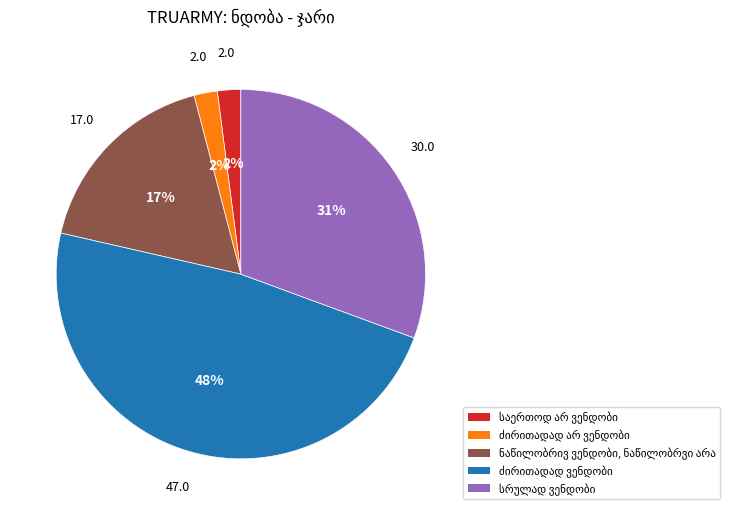

To the nearest percent, what is the difference between the largest and smallest slice percentages?

46%